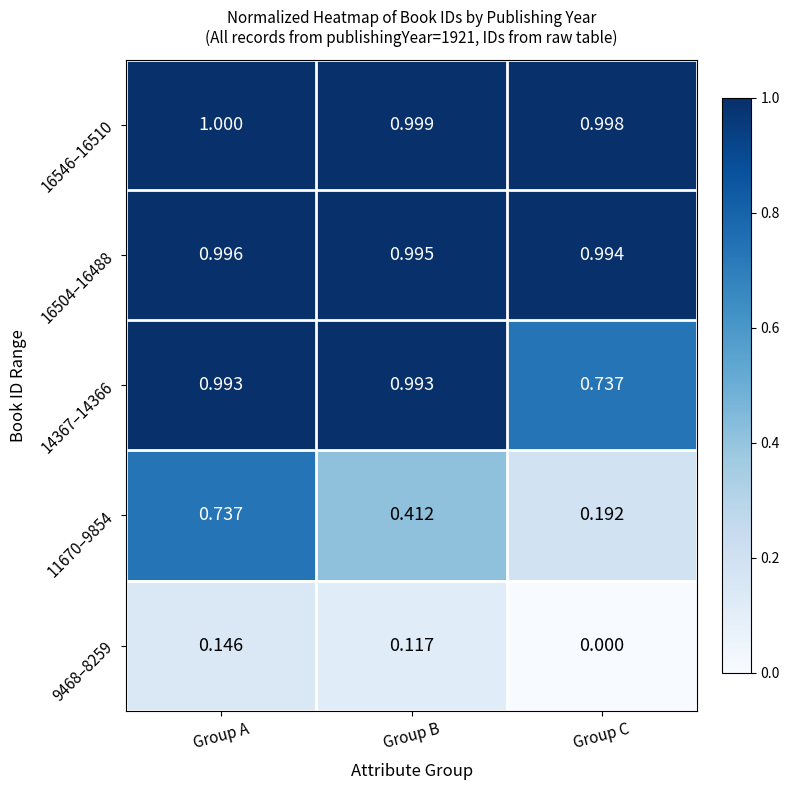

Is the value of 9468–8259 at Group B greater than the value of 14367–14366 at Group C?

No